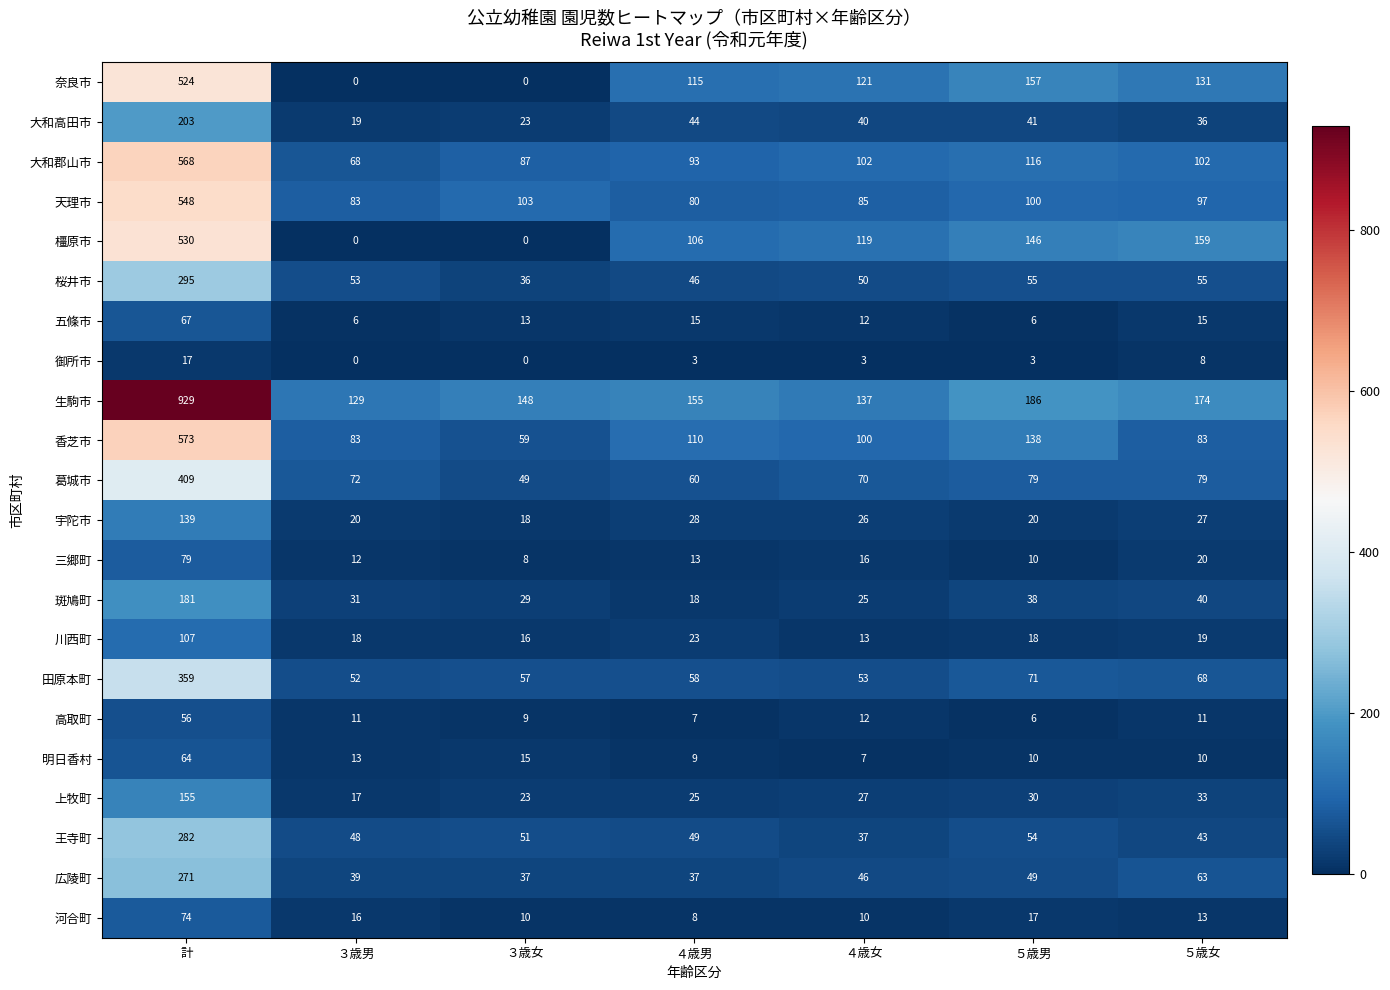

Which series has the widest spread of values?

生駒市